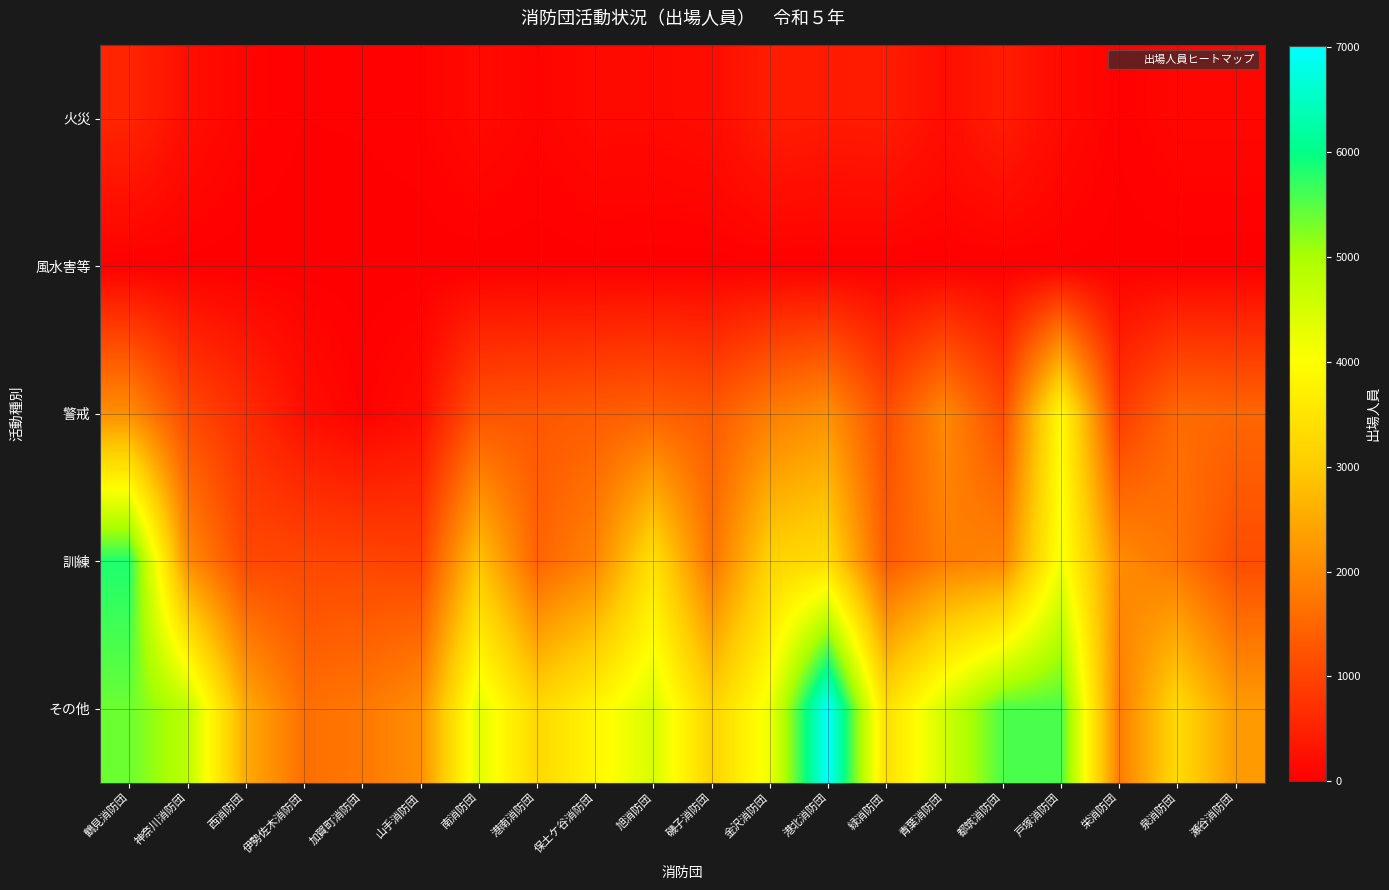

Count the number of categories in the chart.

20